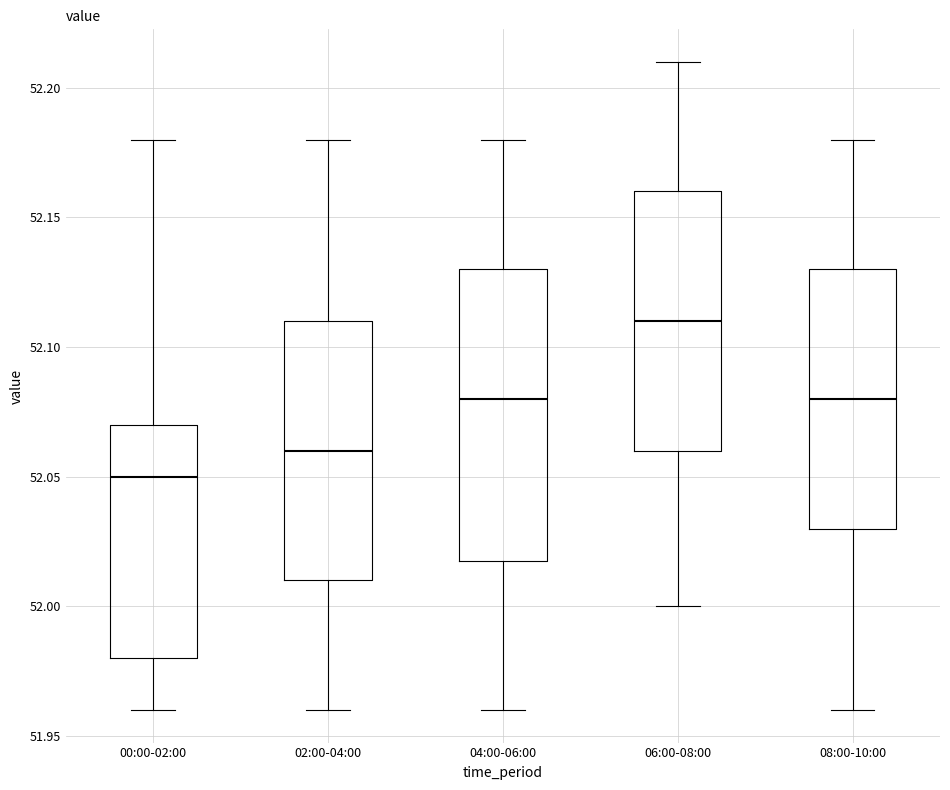

Where is the upper edge of the box for 00:00-02:00 on the y-axis? The values are not printed on the chart, so give them approximately, as read against the axis.

52.07